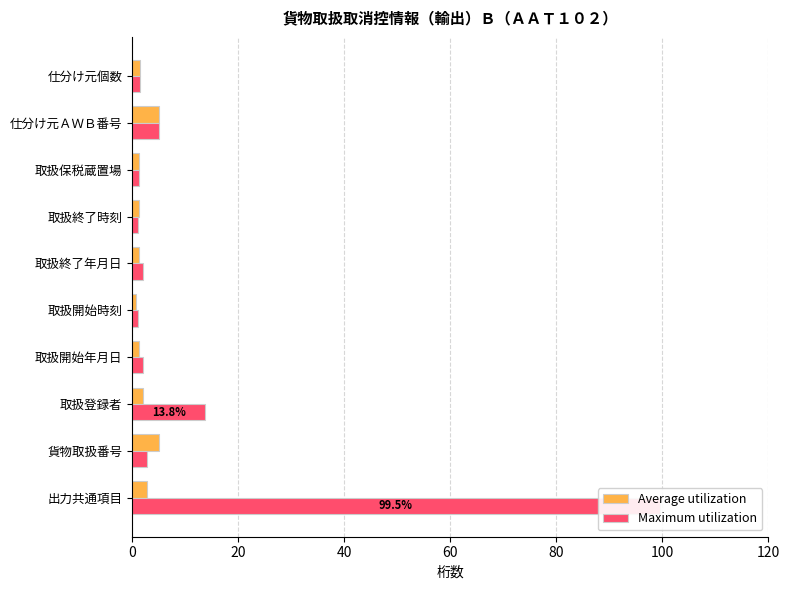

What is the sum of all Maximum utilization values?

129.8